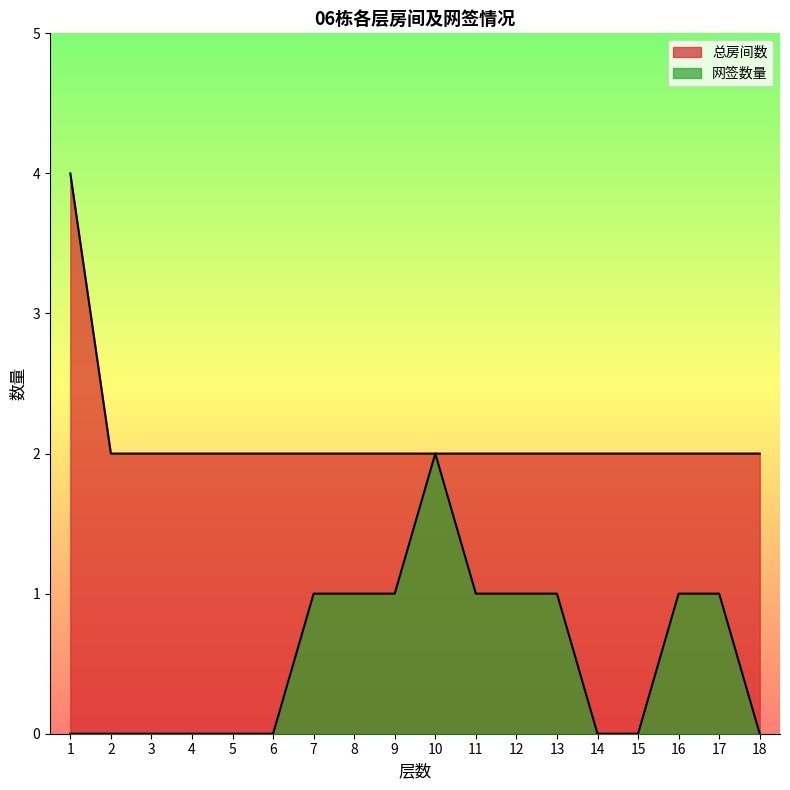

Which series changed the most between 1 and 6?

总房间数